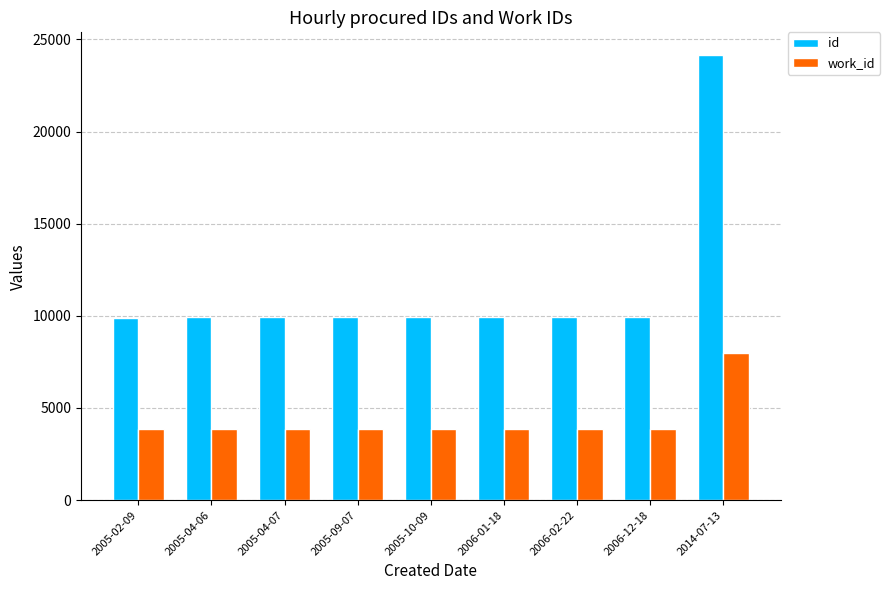

What are all the series names shown in the legend?

id, work_id